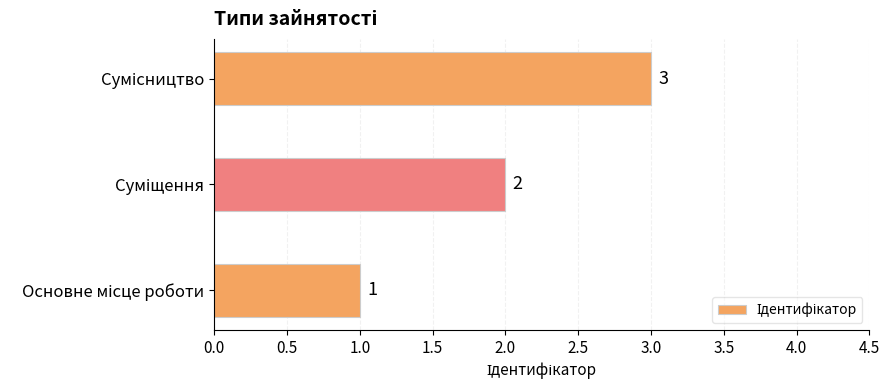

How many values are between 1 and 3?

3